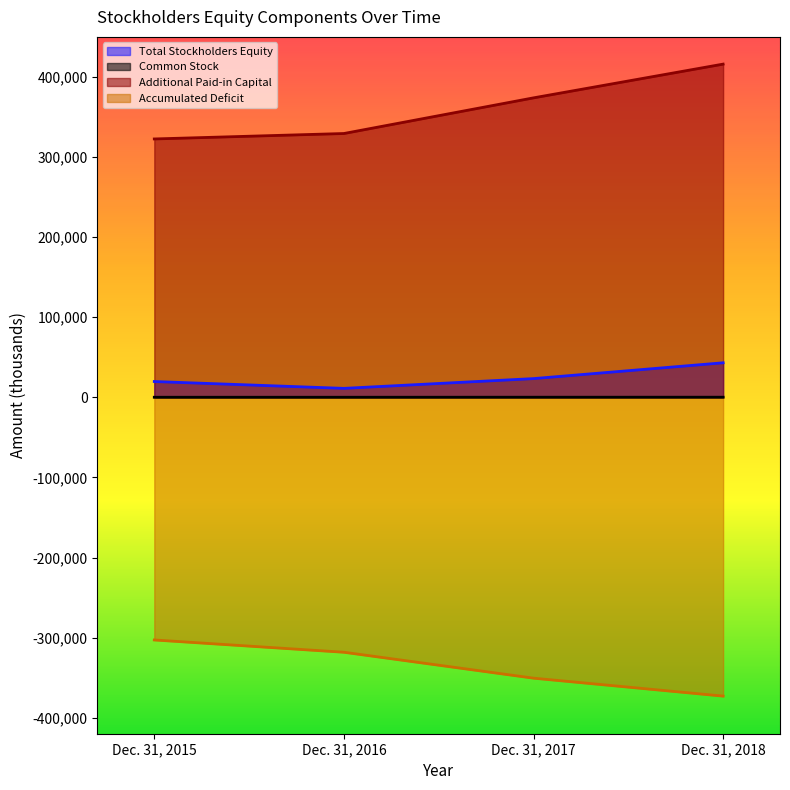

How many data points in Accumulated Deficit are less than -318279?

2